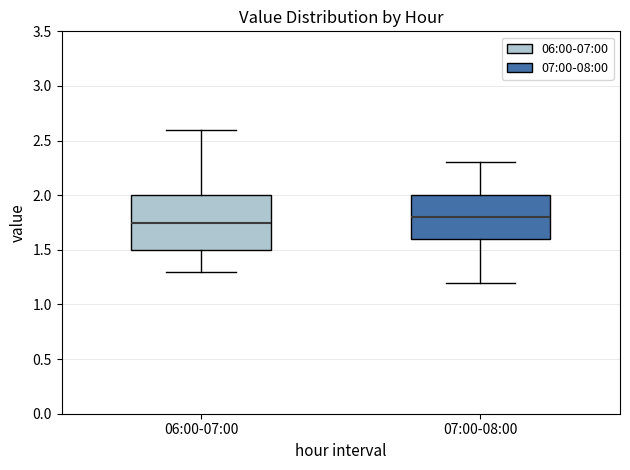

Which box has the highest median line?

07:00-08:00